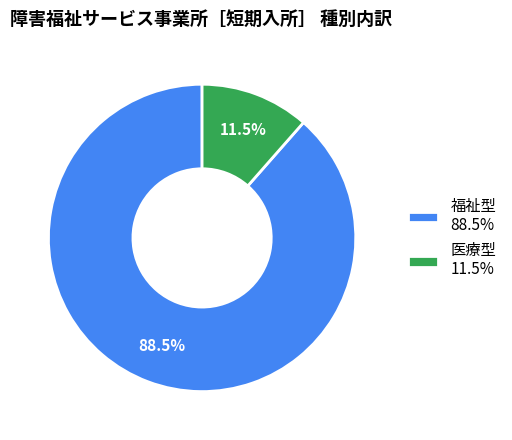

Rank the categories by value from highest to lowest.

福祉型, 医療型